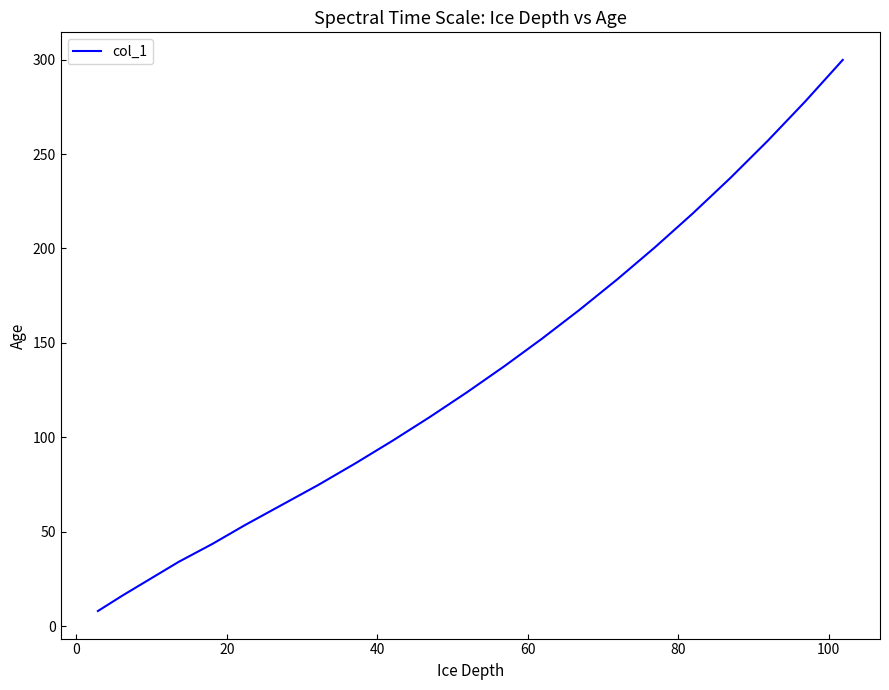

What is the minimum value shown in the chart?

7.9